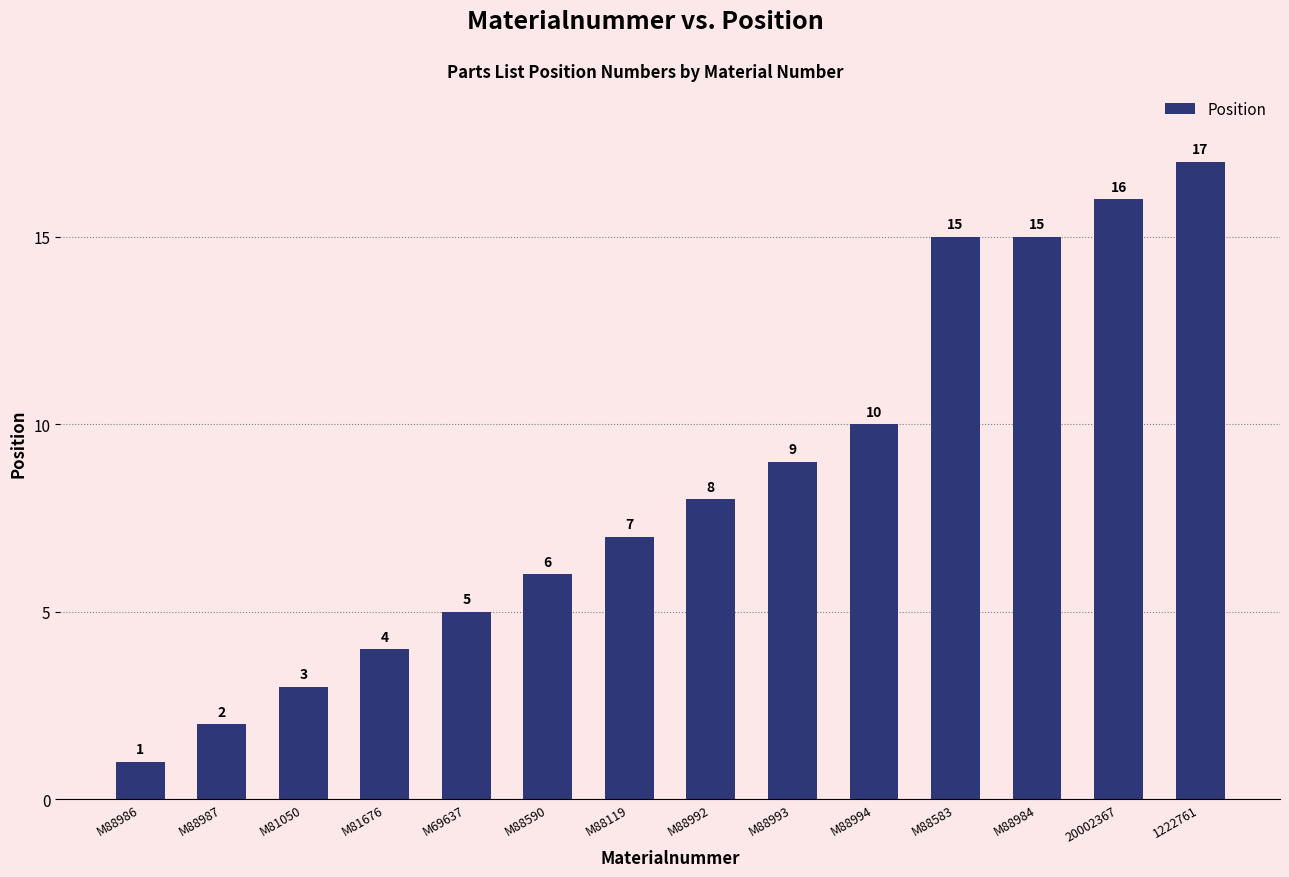

What is the sum of the values at M88986 and M88590?

7